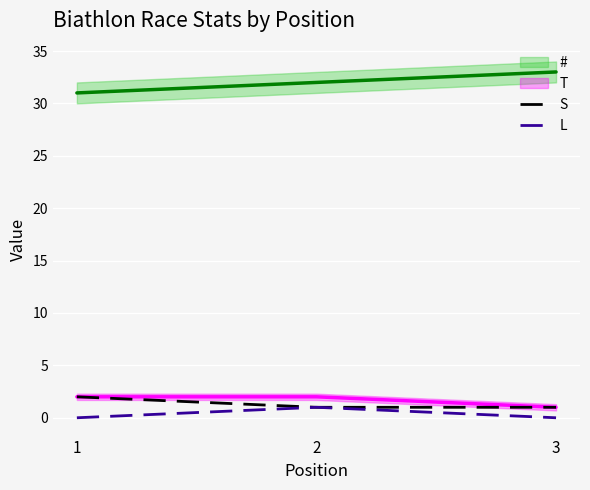

How many categories are shown in the chart?

3